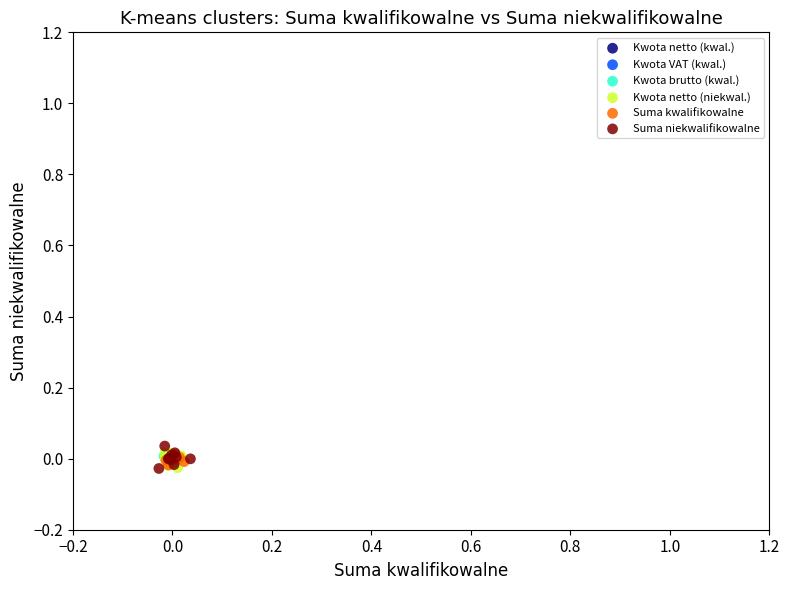

Which series reaches the maximum Y coordinate?

Suma niekwalifikowalne